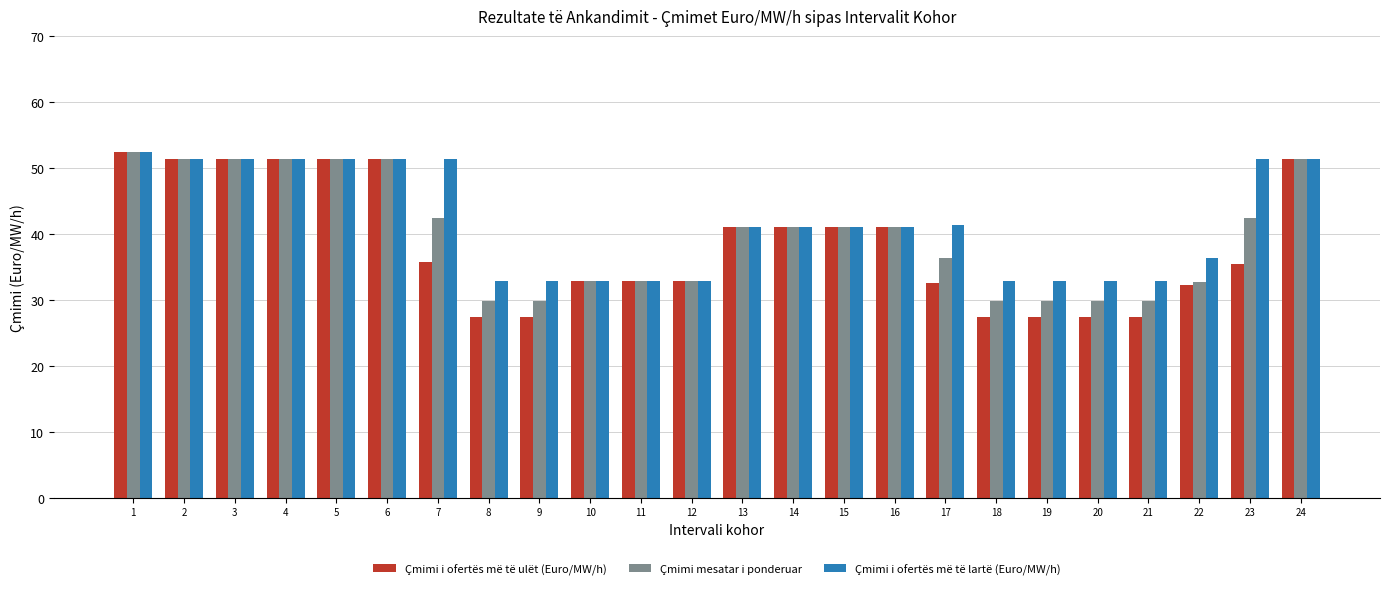

How many values in the Çmimi i ofertës më të lartë (Euro/MW/h) series are below 40?

10